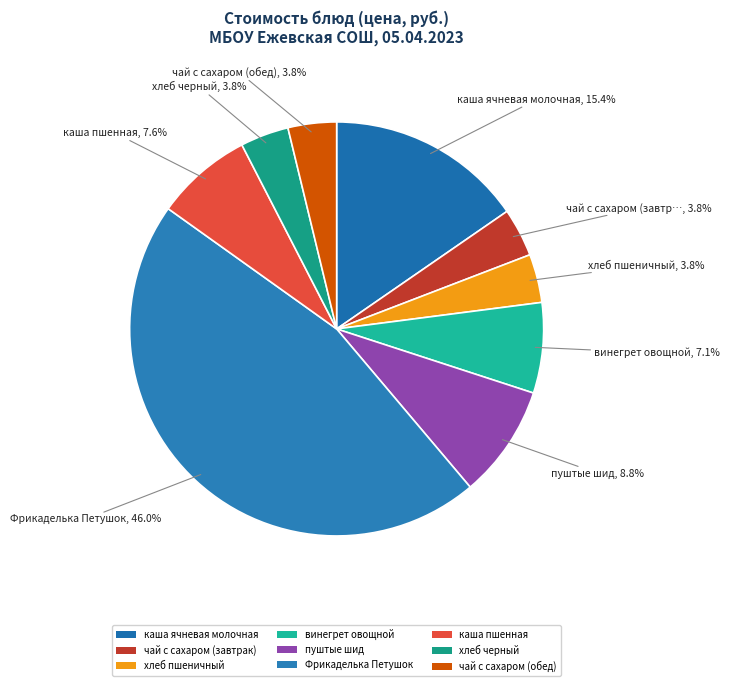

Rank the categories by value from lowest to highest.

чай с сахаром (завтрак), хлеб пшеничный, хлеб черный, чай с сахаром (обед), винегрет овощной, каша пшенная, пуштые шид, каша ячневая молочная, Фрикаделька Петушок